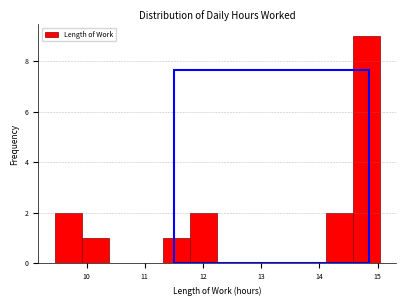

Reading left to right, transcribe this chart: for each bar, give the range it covers on the x-axis and its height. Neither the bar edges nor the heights are printed on the chart, so give them approximately, as read against the axes.

9.5 to 9.9: 2
9.9 to 10.4: 1
10.4 to 10.8: 0
10.8 to 11.3: 0
11.3 to 11.8: 1
11.8 to 12.2: 2
12.2 to 12.7: 0
12.7 to 13.2: 0
13.2 to 13.6: 0
13.6 to 14.1: 0
14.1 to 14.6: 2
14.6 to 15.0: 9